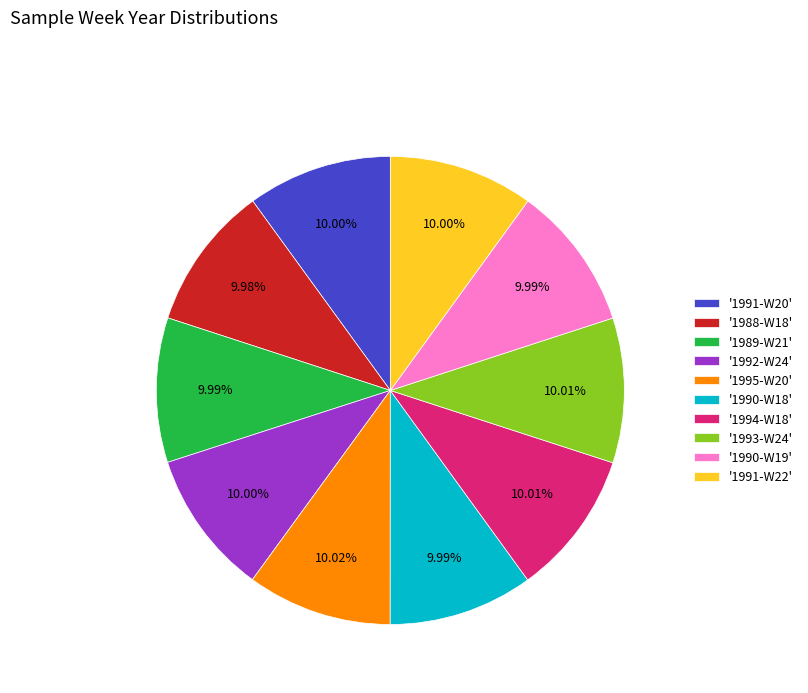

Is there a majority slice in this chart?

No